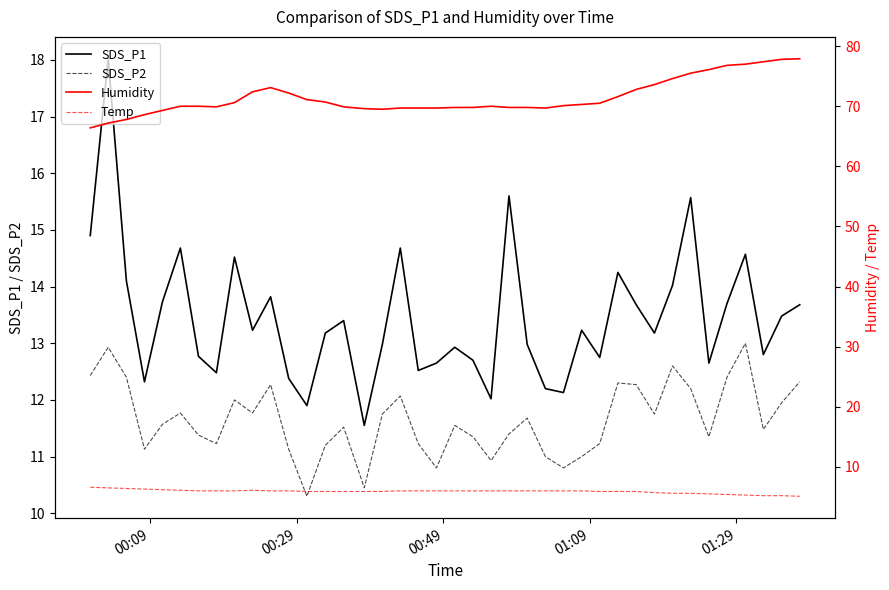

True or false: SDS_P2 and Temp intersect in this chart.

False